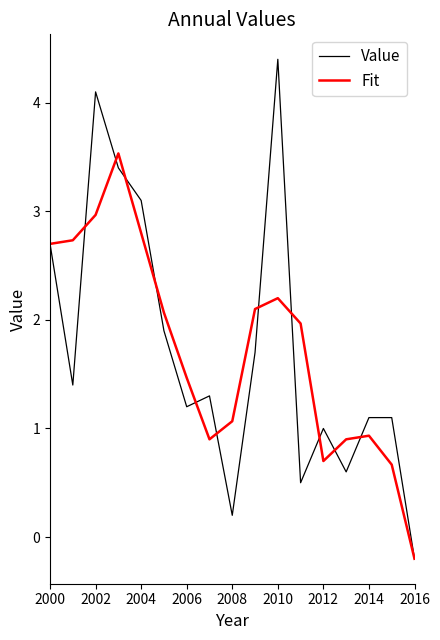

Which series has the largest range (max minus min)?

Value